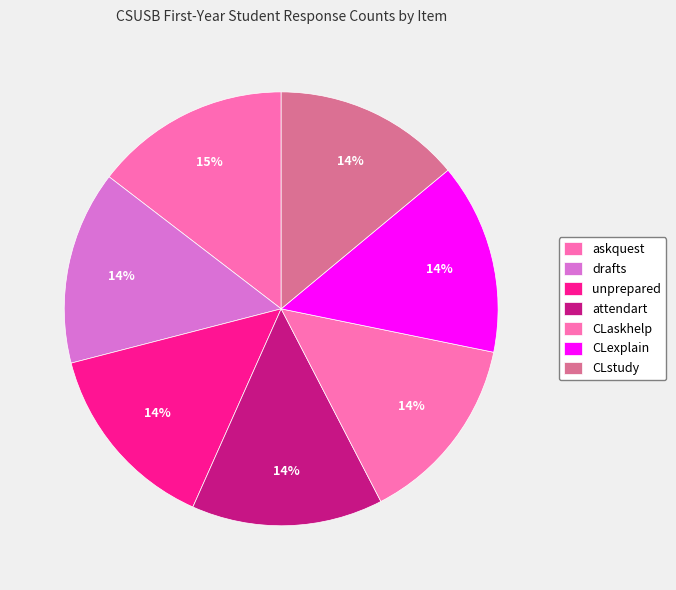

How much of the chart is everything except CLaskhelp?

85.8%